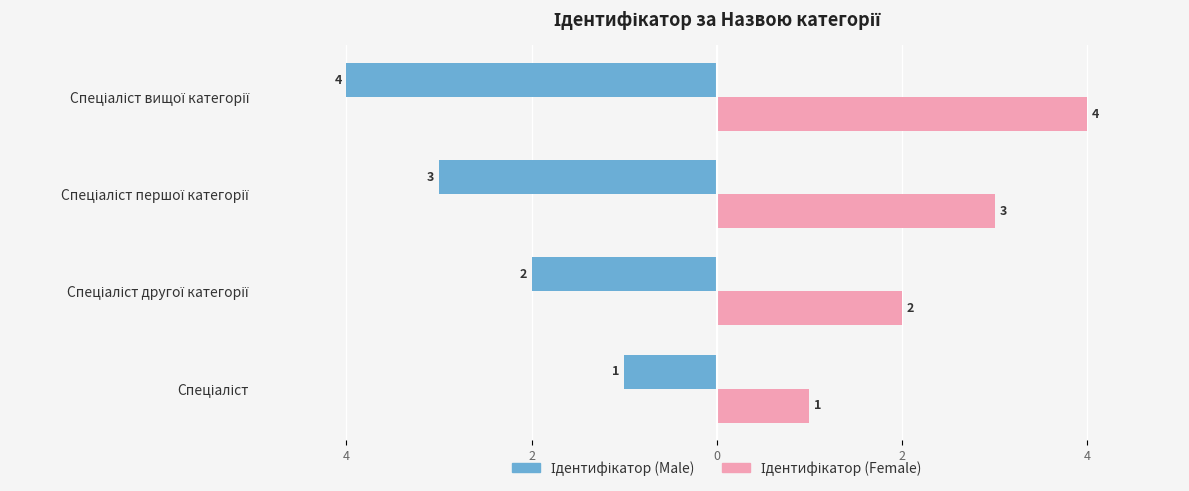

List the series in order of their overall mean, highest first.

Ідентифікатор (Female), Ідентифікатор (Male)